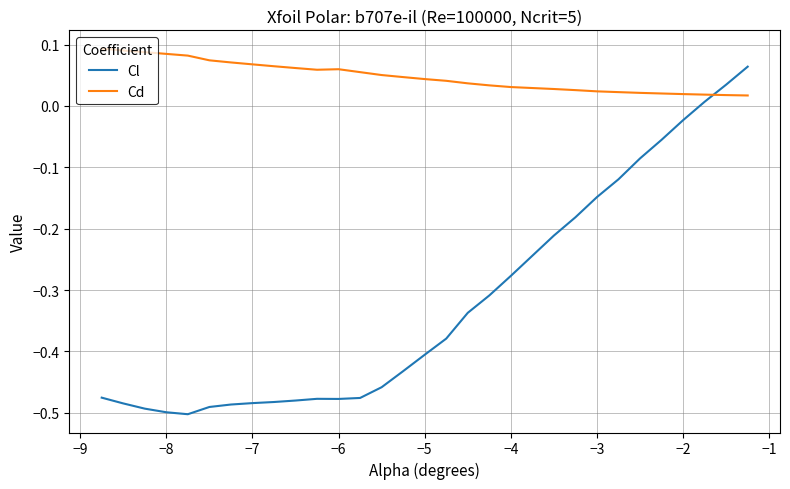

Which series has the largest range (max minus min)?

Cl